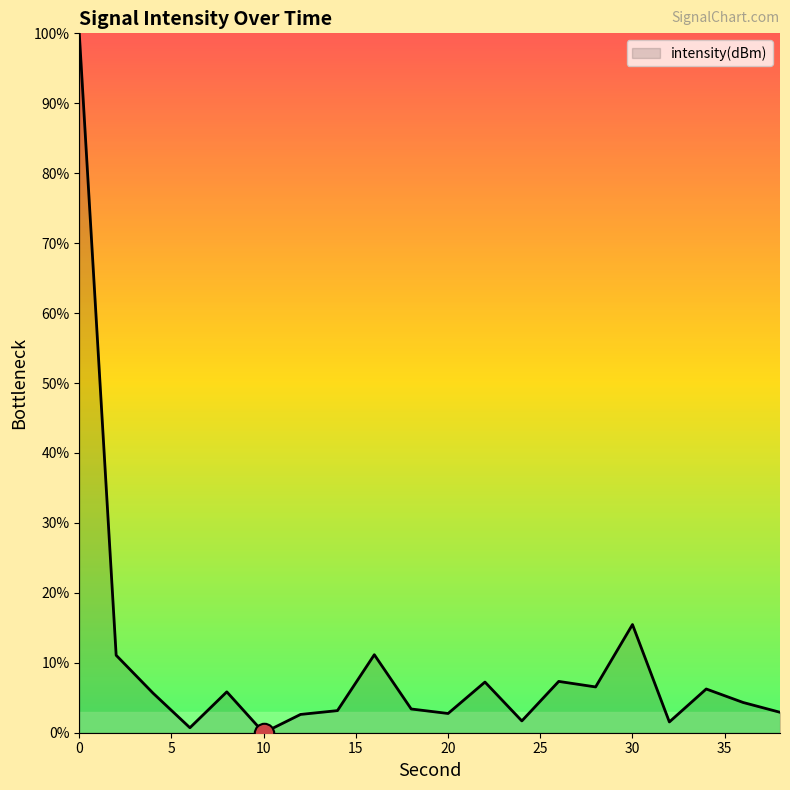

What is the maximum value shown in the chart?

100.0